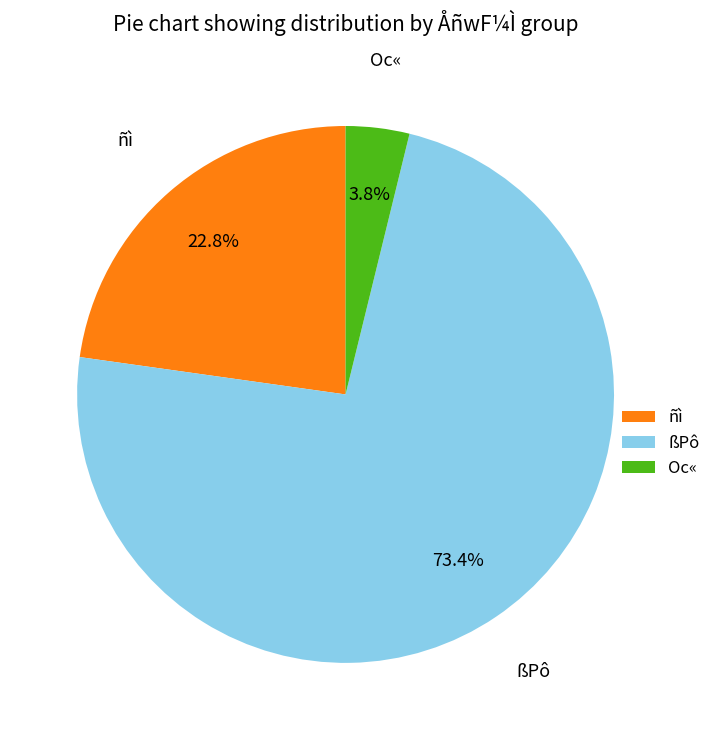

What percentage is NOT represented by ñì?

77.2%